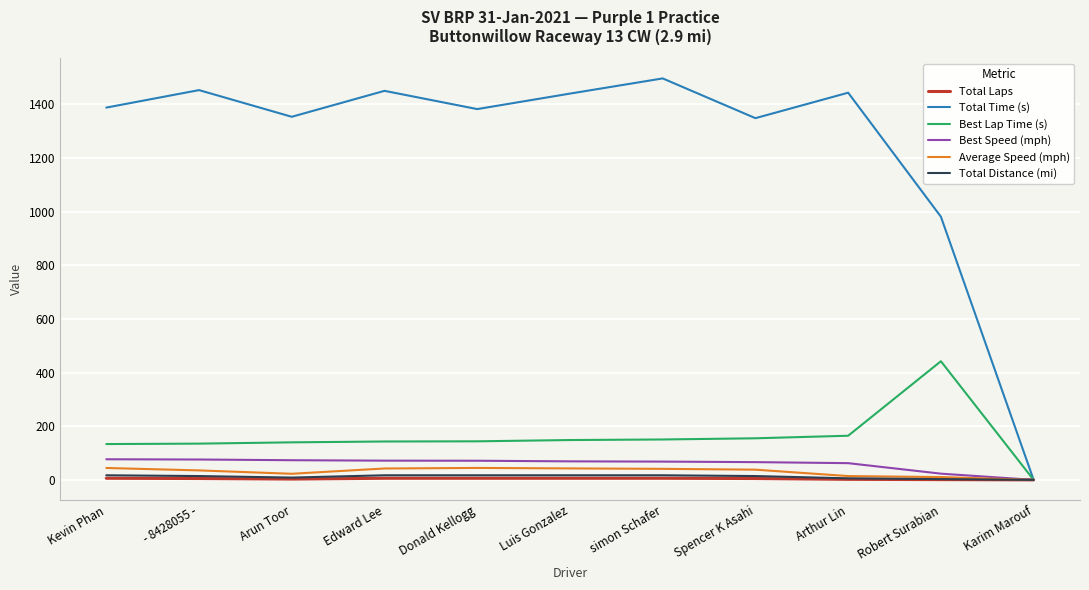

Is the value of Average Speed (mph) at - 8428055 - greater than the value of Best Lap Time (s) at Kevin Phan?

No